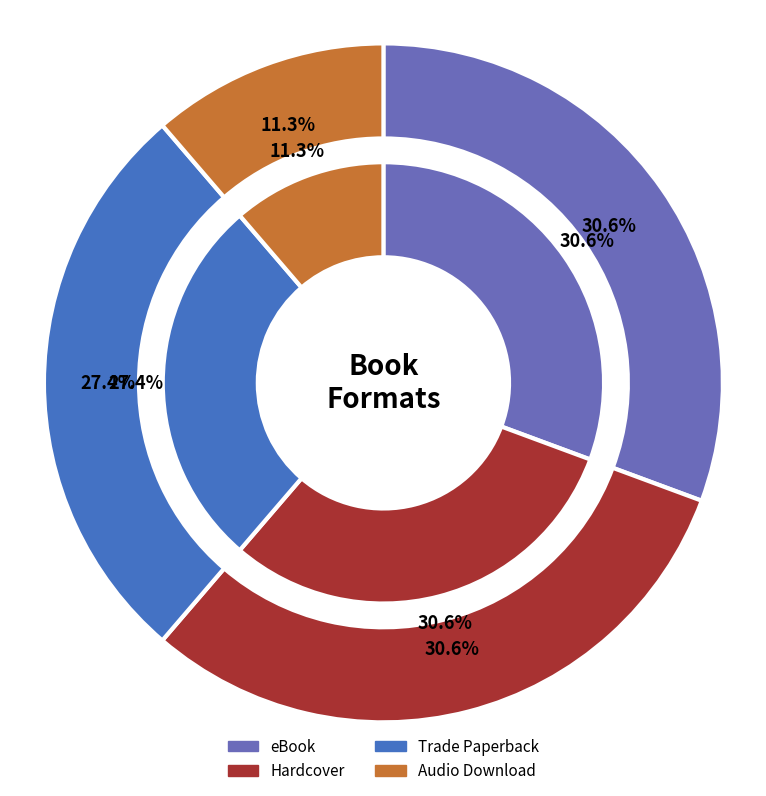

How many slices are in this pie chart?

4